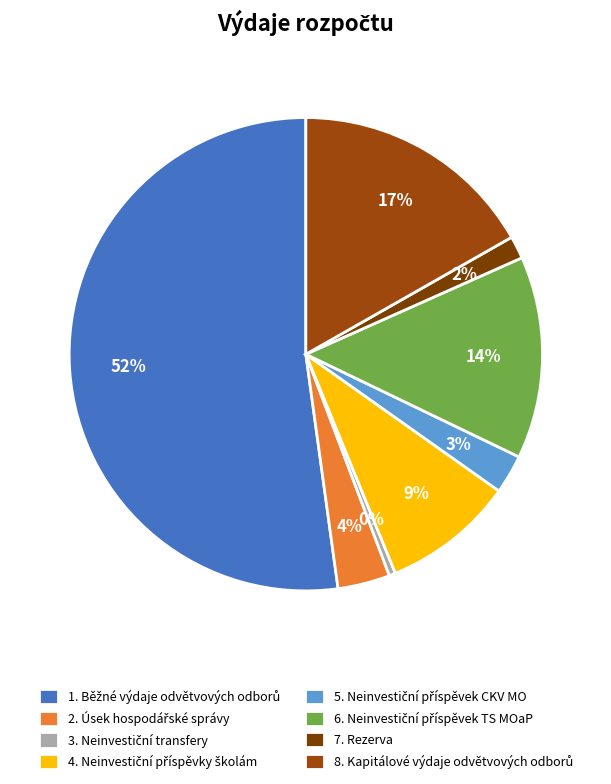

How many slices are in this pie chart?

8